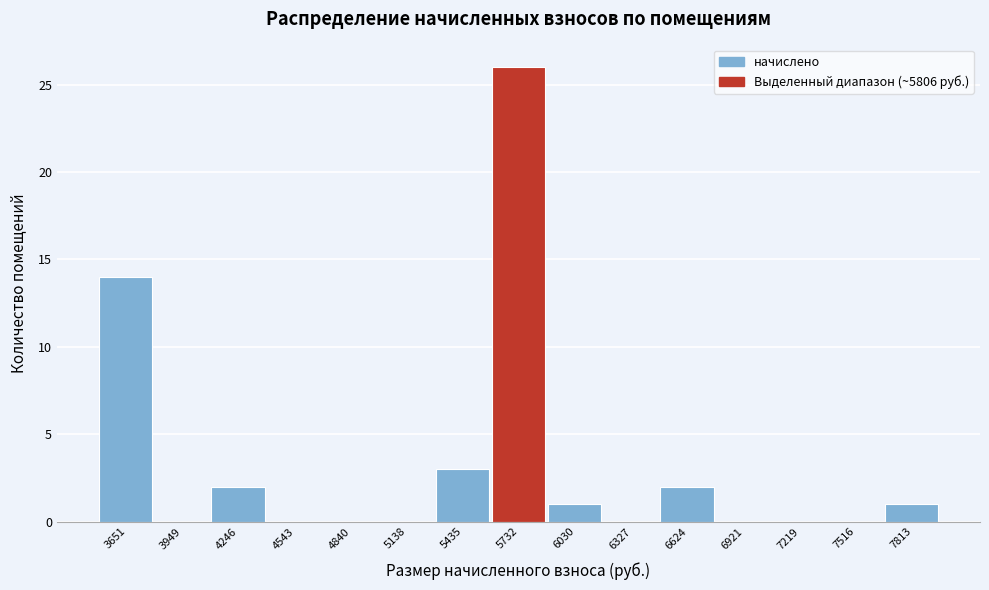

Reading left to right, what are all the values shown in this chart?

3651=14	3949=0	4246=2	4543=0	4840=0	5138=0	5435=3	5732=26	6030=1	6327=0	6624=2	6921=0	7219=0	7516=0	7813=1